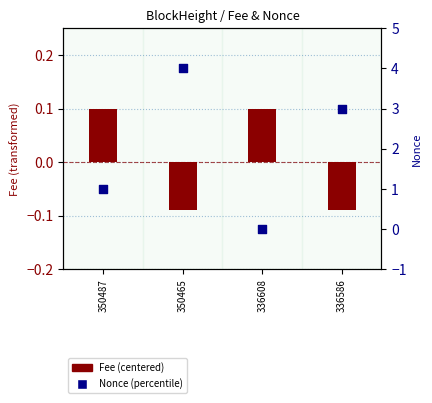

Which series reaches the maximum Y coordinate?

Nonce (percentile)